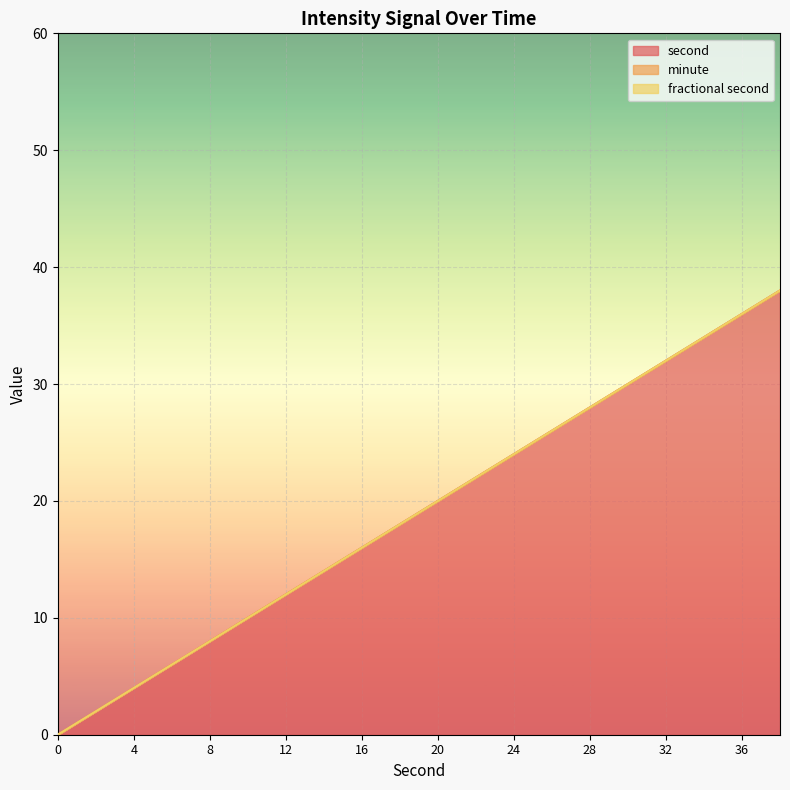

What are all the series names shown in the legend?

second, minute, fractional second